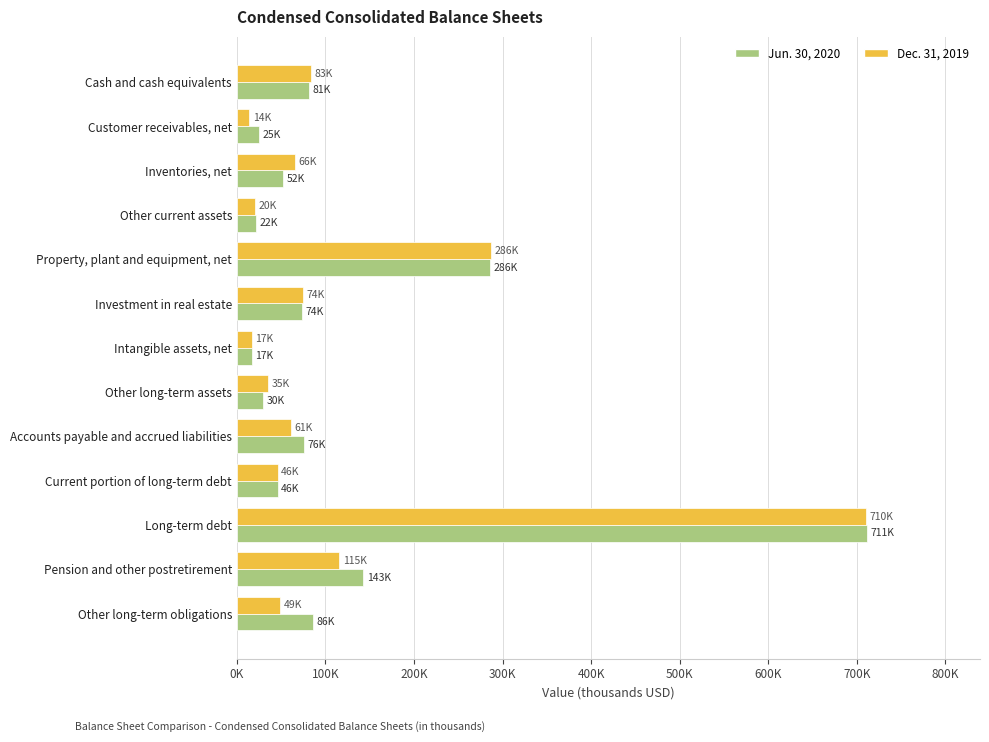

Rank the categories by Jun. 30, 2020 value from lowest to highest.

Intangible assets, net, Other current assets, Customer receivables, net, Other long-term assets, Current portion of long-term debt, Inventories, net, Investment in real estate, Accounts payable and accrued liabilities, Cash and cash equivalents, Other long-term obligations, Pension and other postretirement, Property, plant and equipment, net, Long-term debt